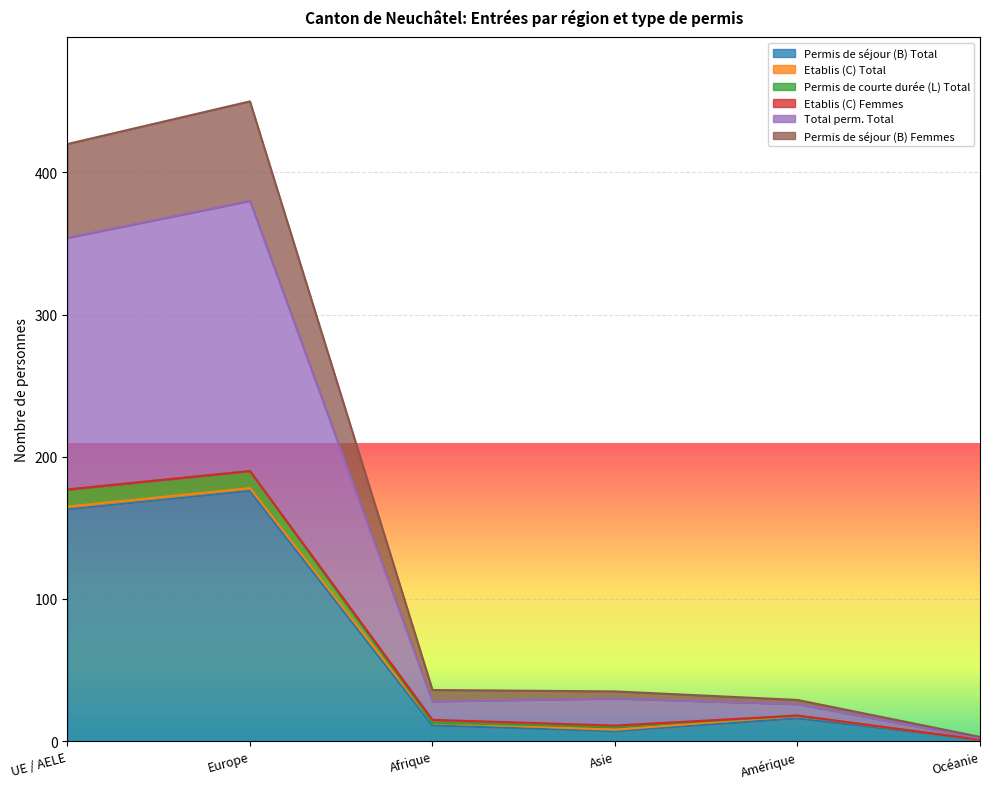

How many data points in Total perm. Total are above 36?

2